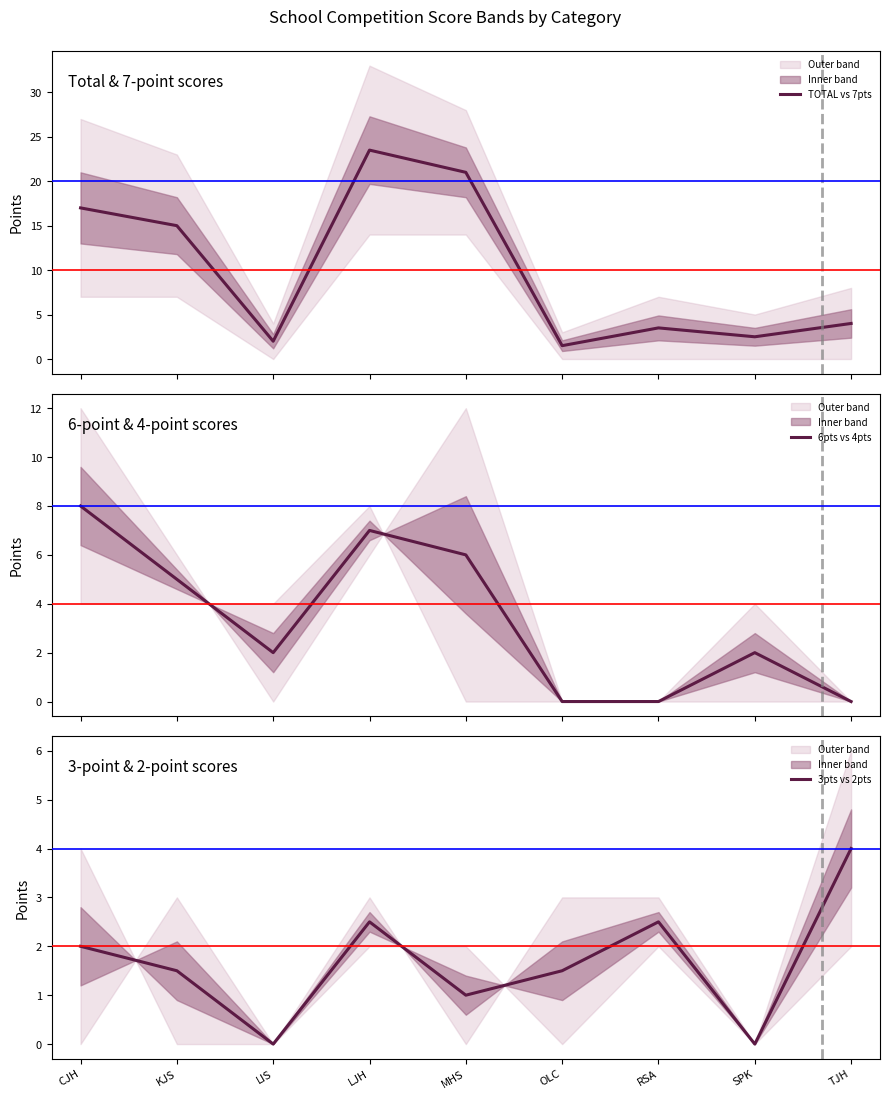

Which series has the largest total across all categories?

TOTAL vs 7pts